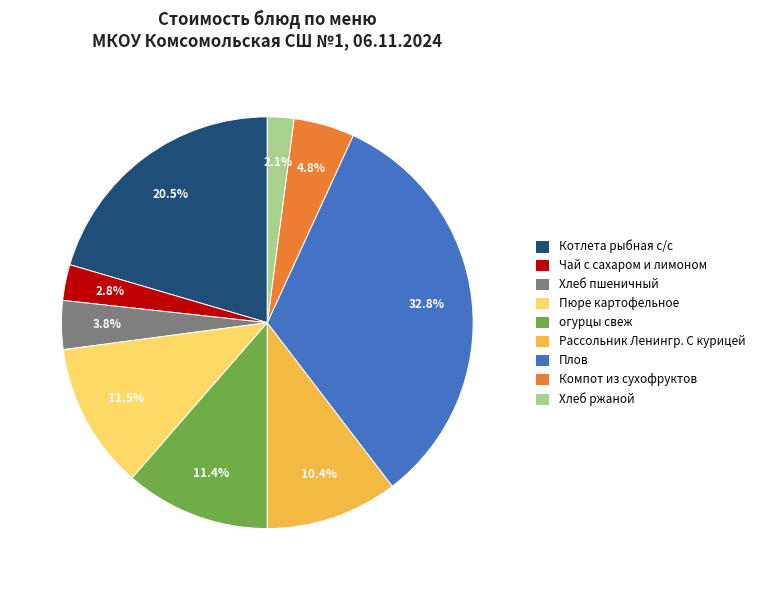

Which slice is the smallest?

Хлеб ржаной